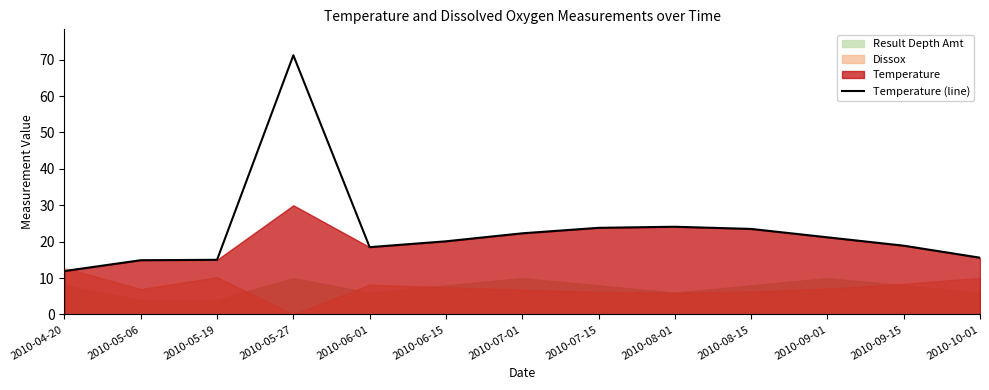

What is the maximum value shown in the chart?

71.2